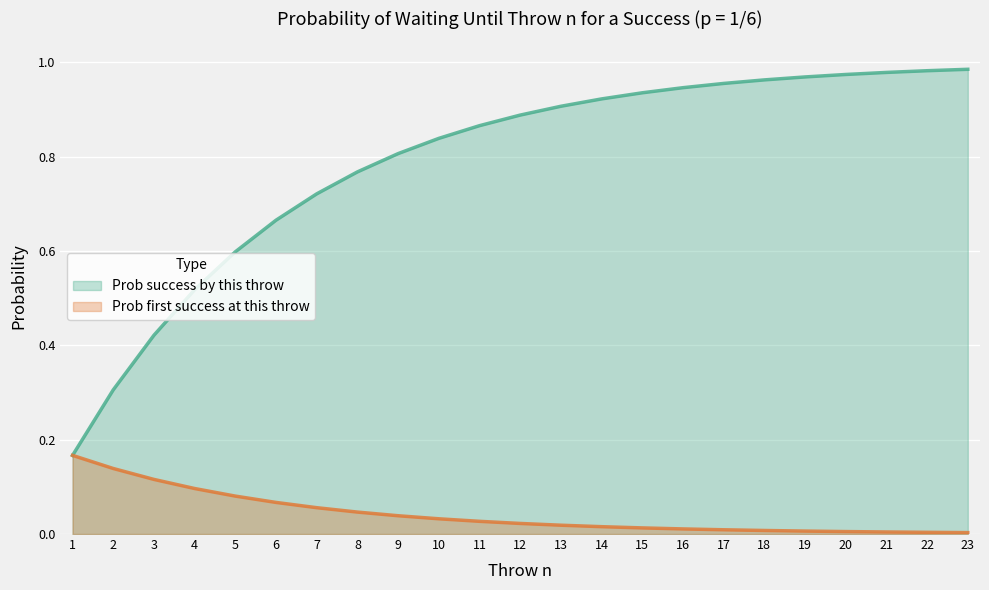

Does the chart display data point markers on the line(s)?

No